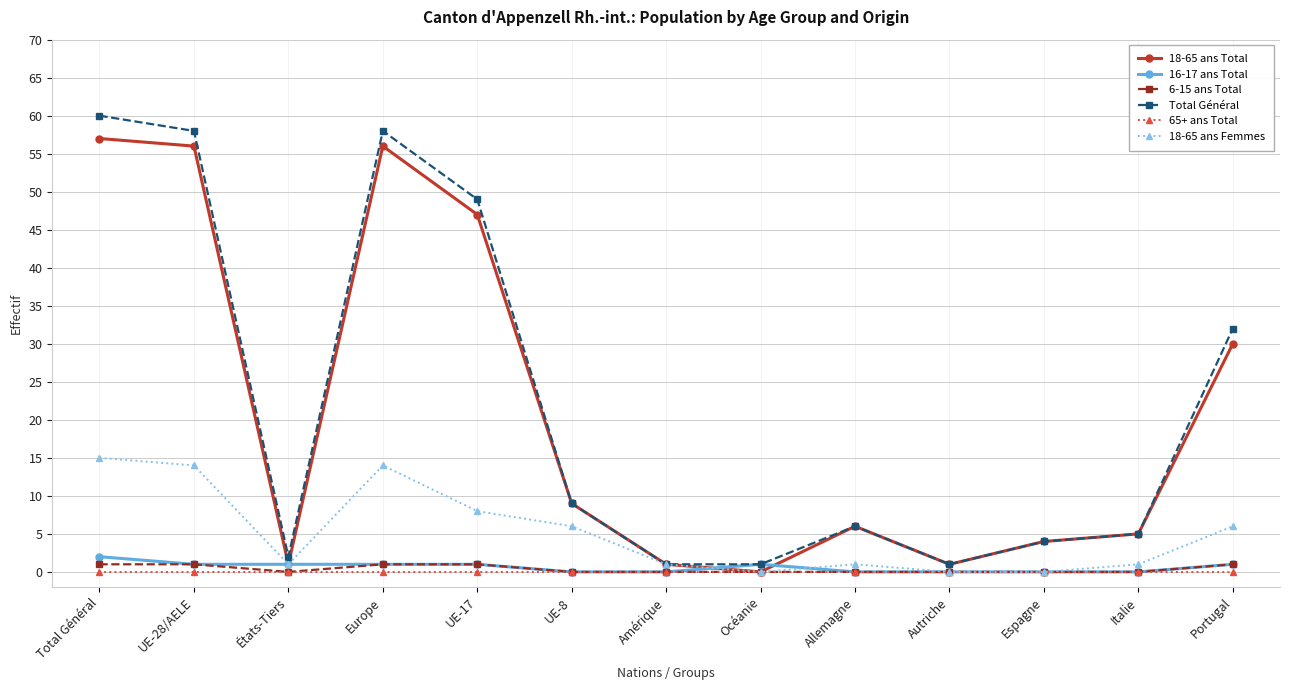

Reading right to left, transcribe all the data shown in this chart.

18-65 ans Total: 30	5	4	1	6	0	1	9	47	56	1	56	57
16-17 ans Total: 1	0	0	0	0	1	0	0	1	1	1	1	2
6-15 ans Total: 1	0	0	0	0	0	0	0	1	1	0	1	1
Total Général: 32	5	4	1	6	1	1	9	49	58	2	58	60
65+ ans Total: 0	0	0	0	0	0	0	0	0	0	0	0	0
18-65 ans Femmes: 6	1	0	0	1	0	1	6	8	14	1	14	15